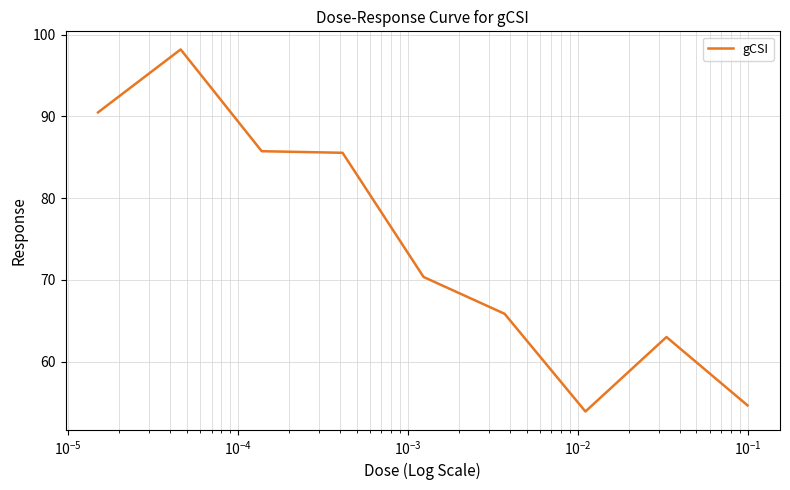

What is the difference between the maximum and minimum values?

44.3